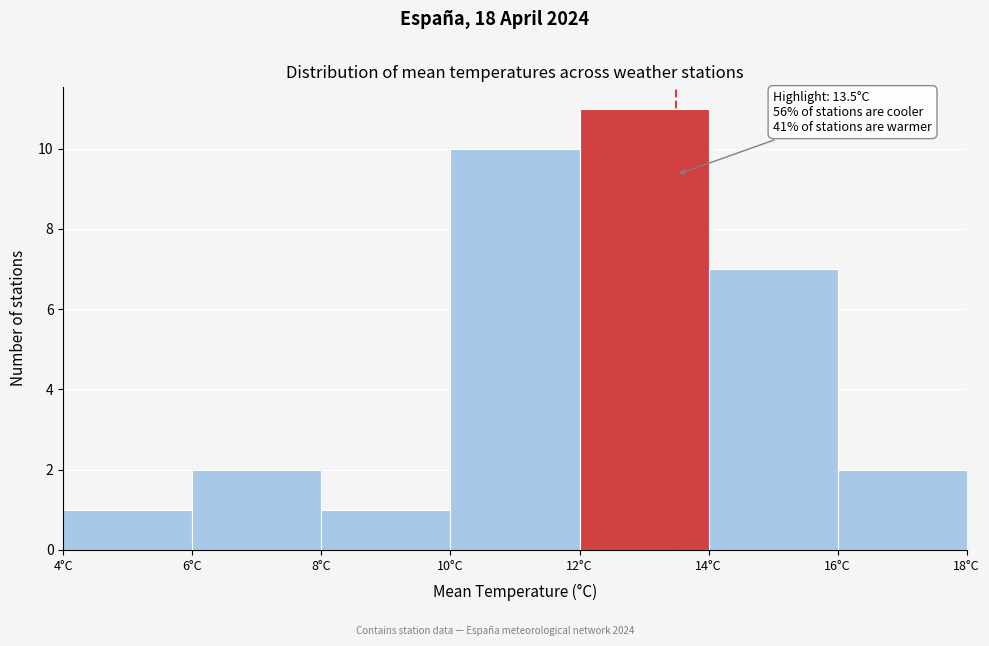

Which range on the x-axis has the tallest bar?

12 to 14